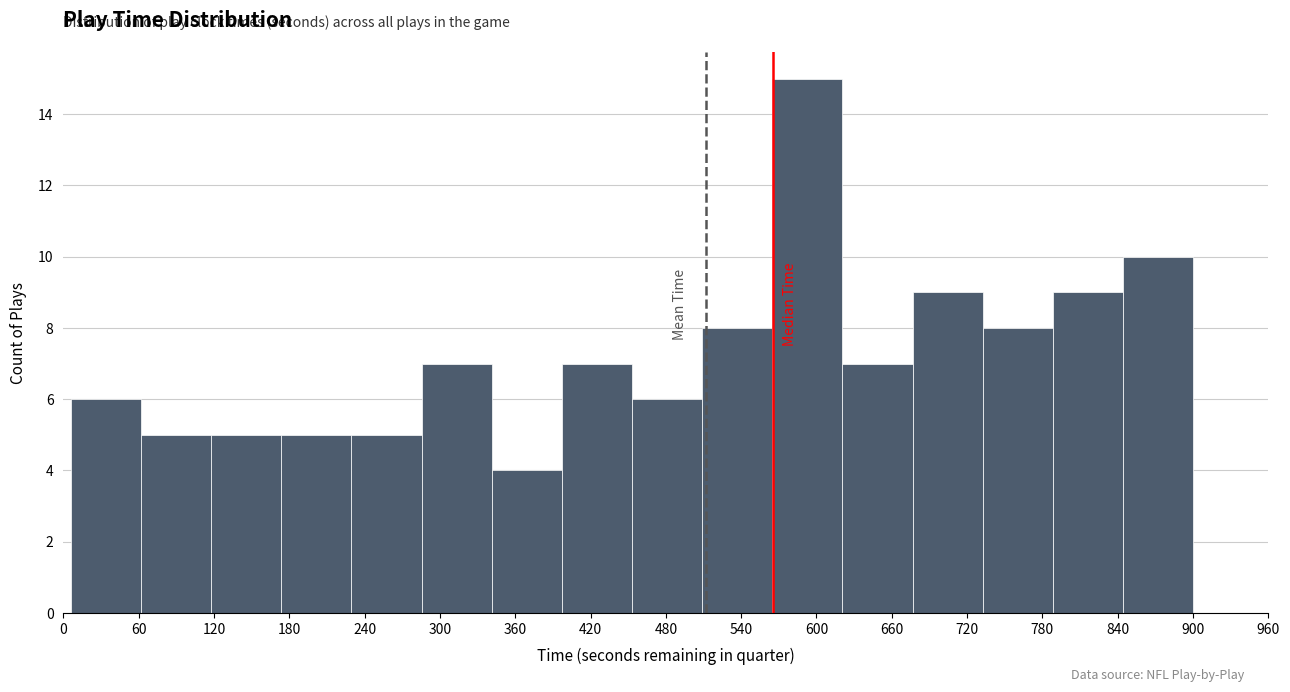

Reading left to right, list every bar in this chart as the range it spans on the x-axis followed by its height. Neither the bar edges nor the heights are printed on the chart, so give them approximately, as read against the axes.

10 to 60: 6
60 to 120: 5
120 to 170: 5
170 to 230: 5
230 to 290: 5
290 to 340: 7
340 to 400: 4
400 to 450: 7
450 to 510: 6
510 to 560: 8
560 to 620: 15
620 to 680: 7
680 to 730: 9
730 to 790: 8
790 to 840: 9
840 to 900: 10